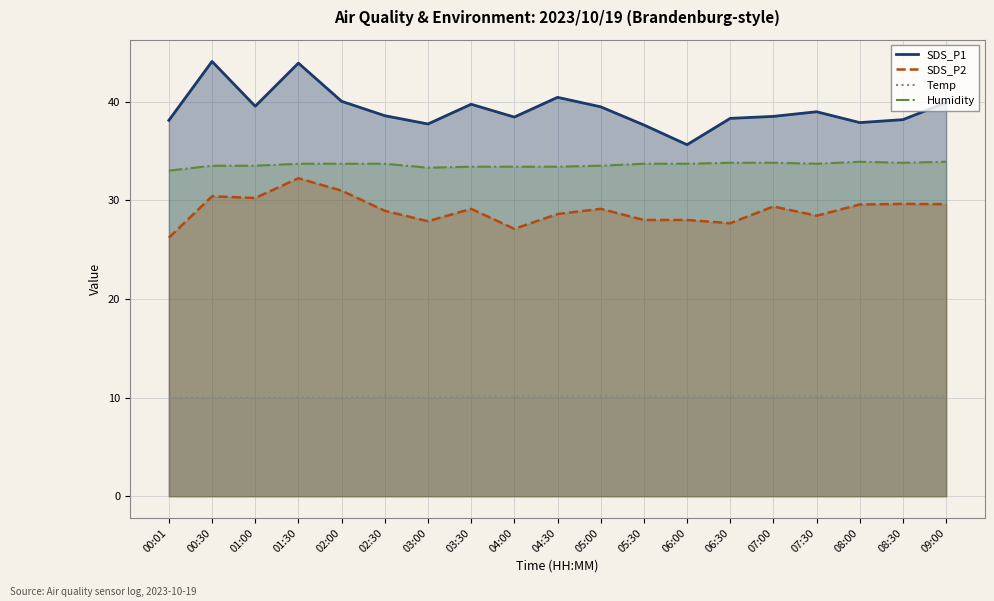

What is the sum of the SDS_P1 values at 06:30 and 07:00?

76.8